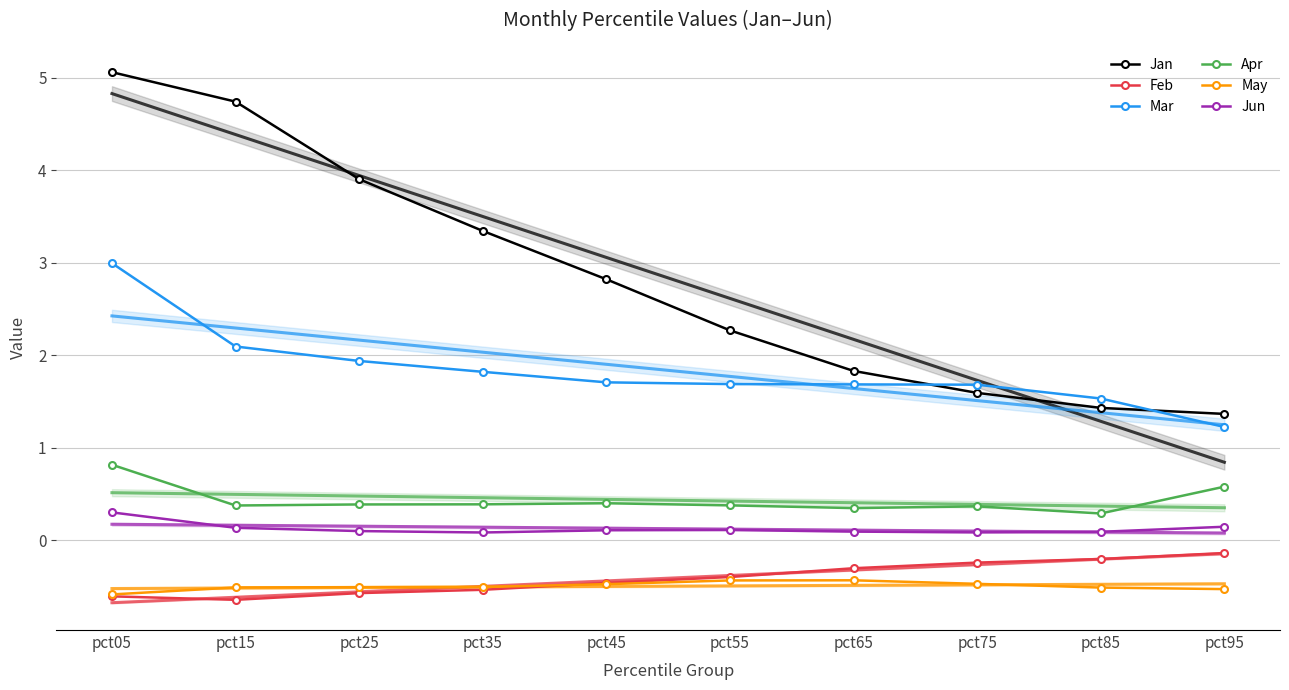

In Feb, how many points are lower than both neighbors (excluding endpoints)?

1